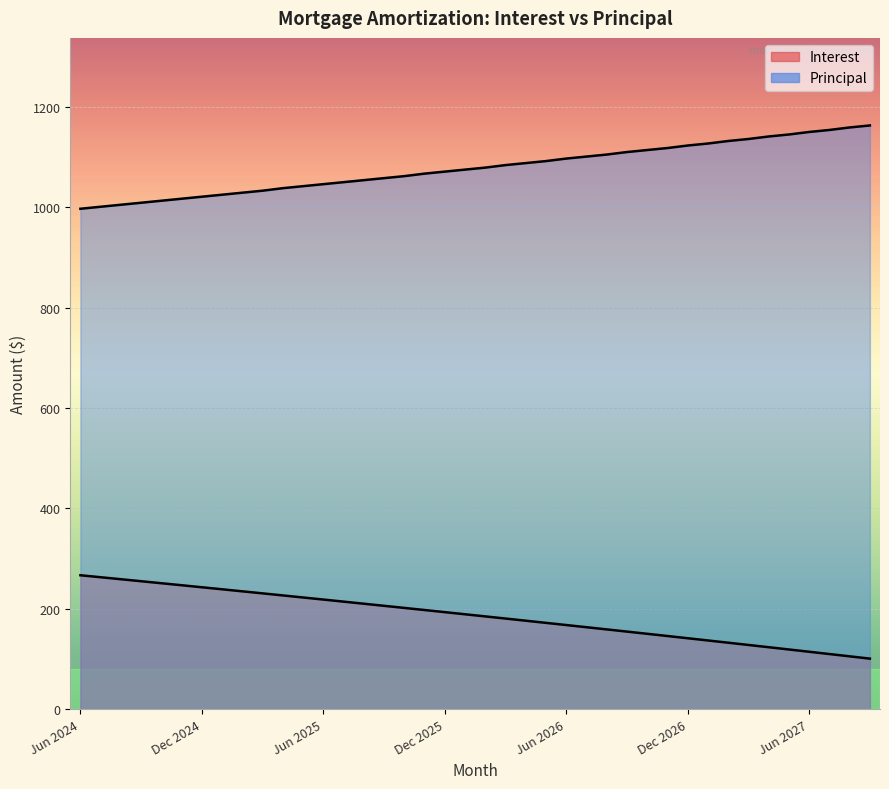

True or false: Principal and Interest cross at least once.

False